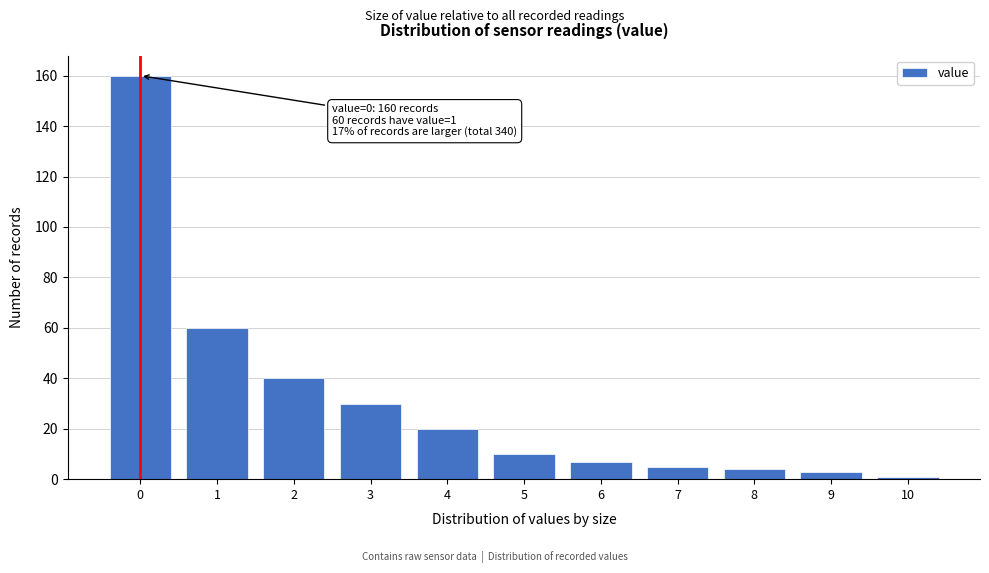

Reading left to right, transcribe all the data shown in this chart.

0=160	1=60	2=40	3=30	4=20	5=10	6=7	7=5	8=4	9=3	10=1